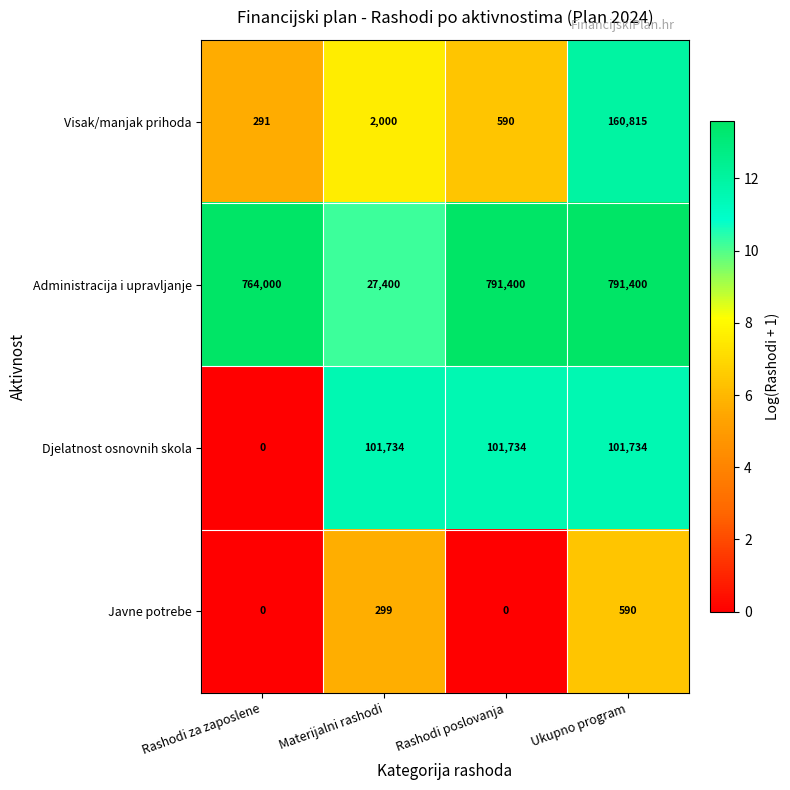

What is the difference between the maximum and second lowest values in the Visak/manjak prihoda series?

160225